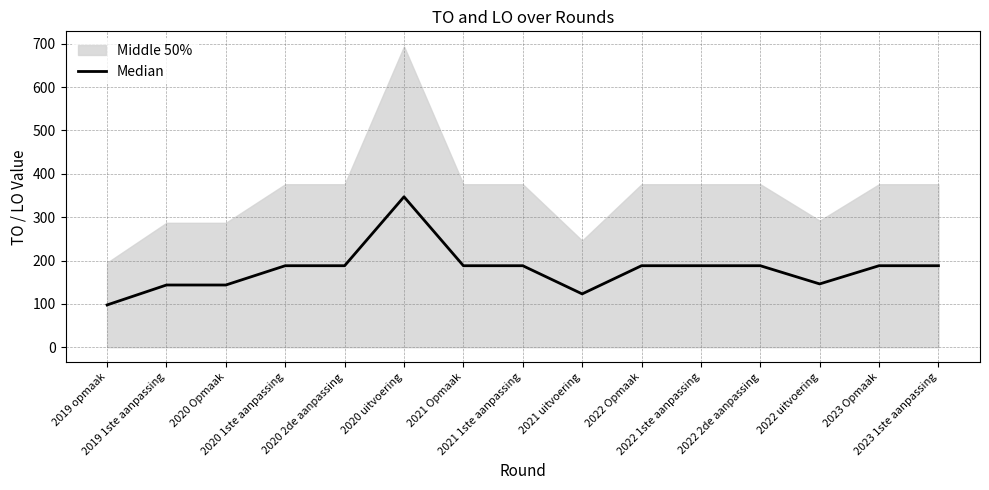

What is the change in value from 2022 Opmaak to 2022 uitvoering?

-42.0